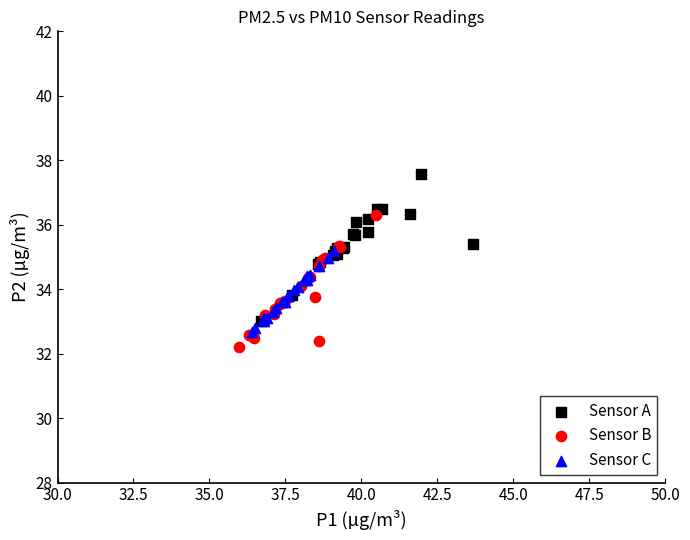

Which series contains the highest Y value?

Sensor A